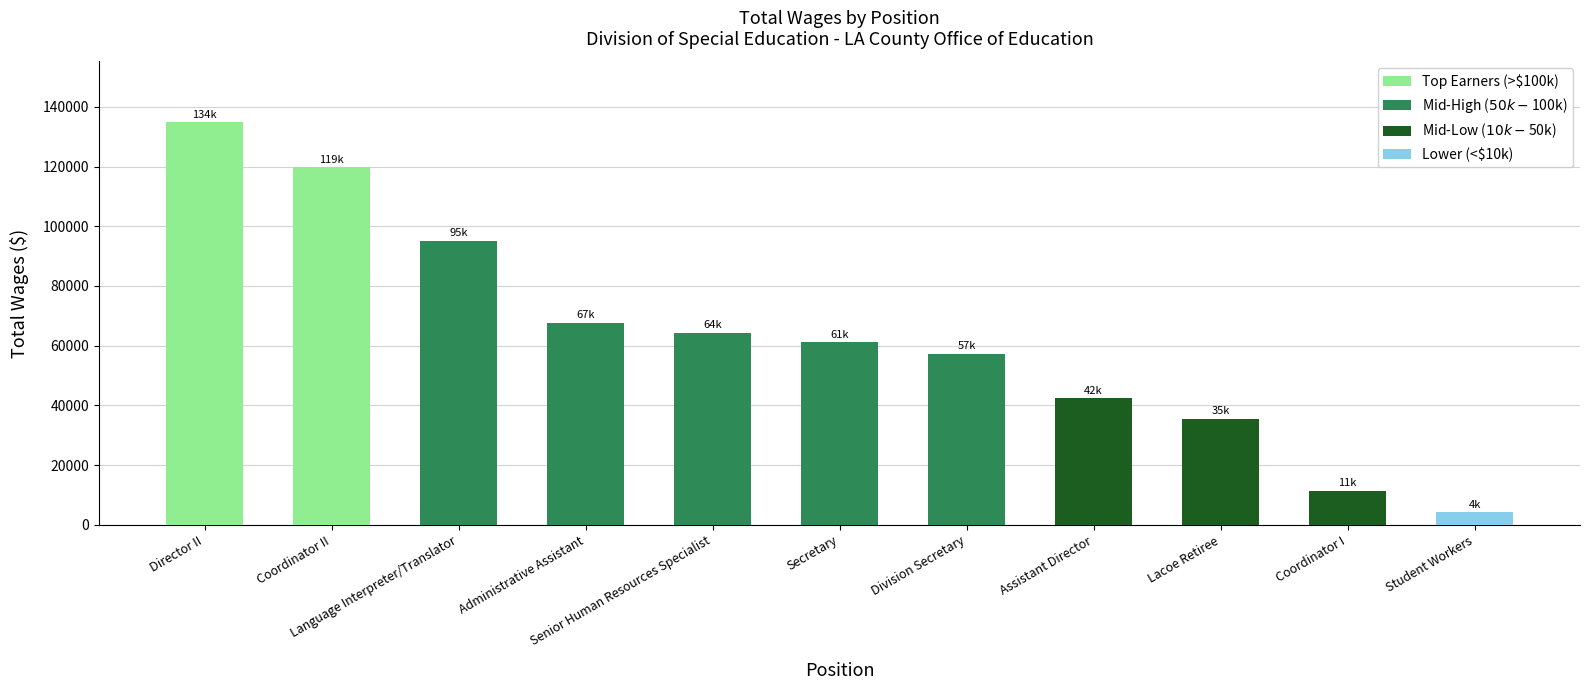

How many data points are less than 61225?

5